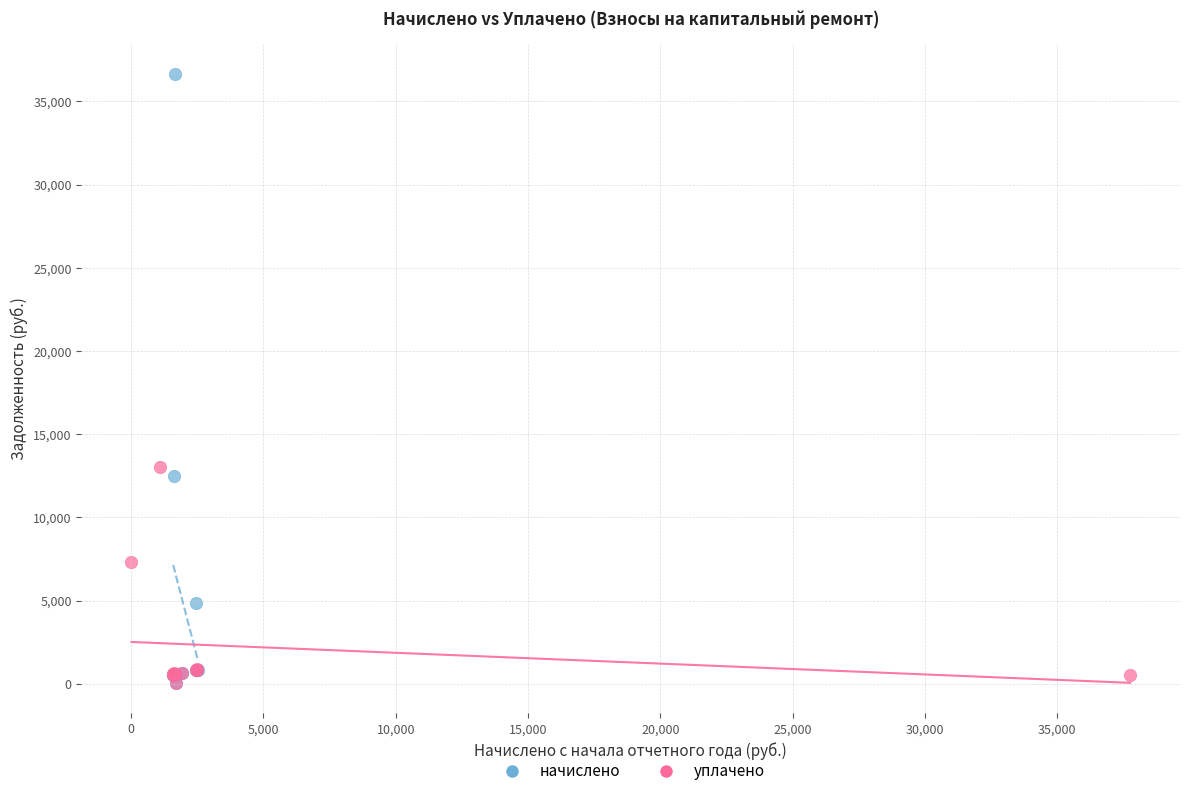

Which series reaches the maximum Y coordinate?

начислено